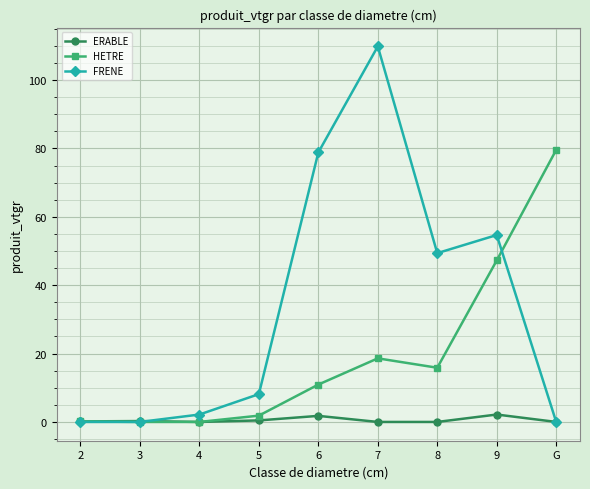

What is the sum of the FRENE values at 6 and 5?

87.0